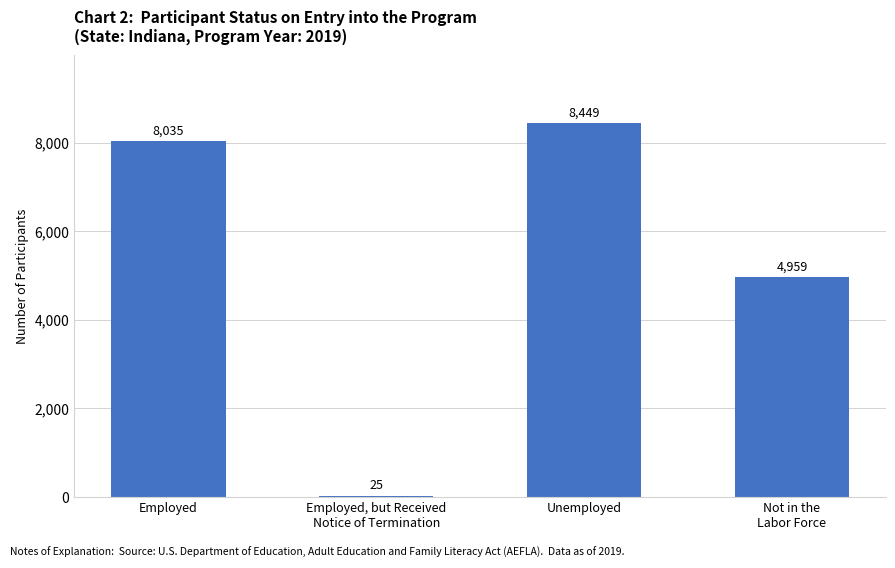

What is the ratio of the value at Employed to the value at Unemployed?

1.0